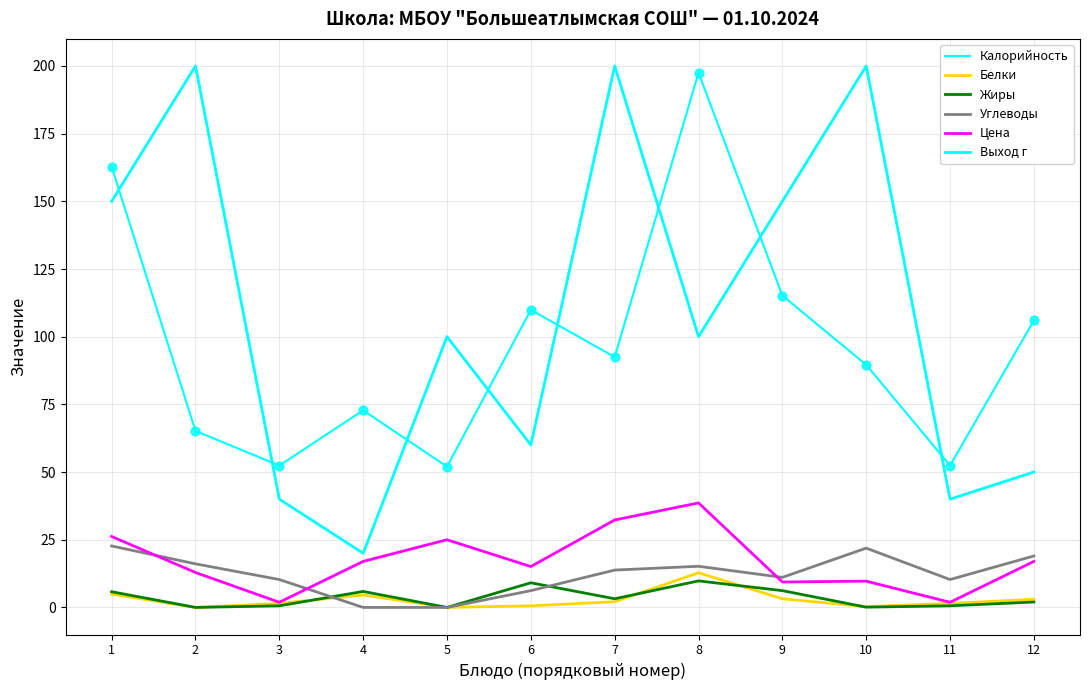

At how many categories does at least one series exceed 177?

4